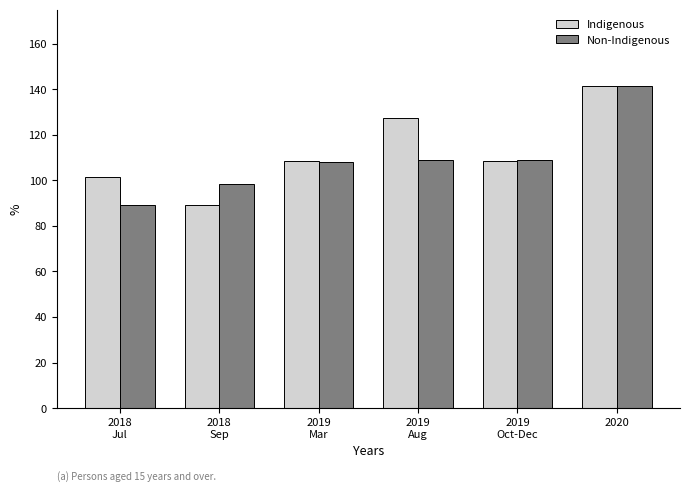

At which category is the sum across all series the highest?

2020